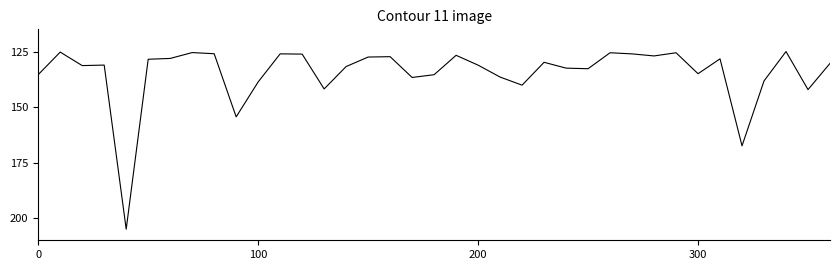

How many lines are shown in the chart?

1